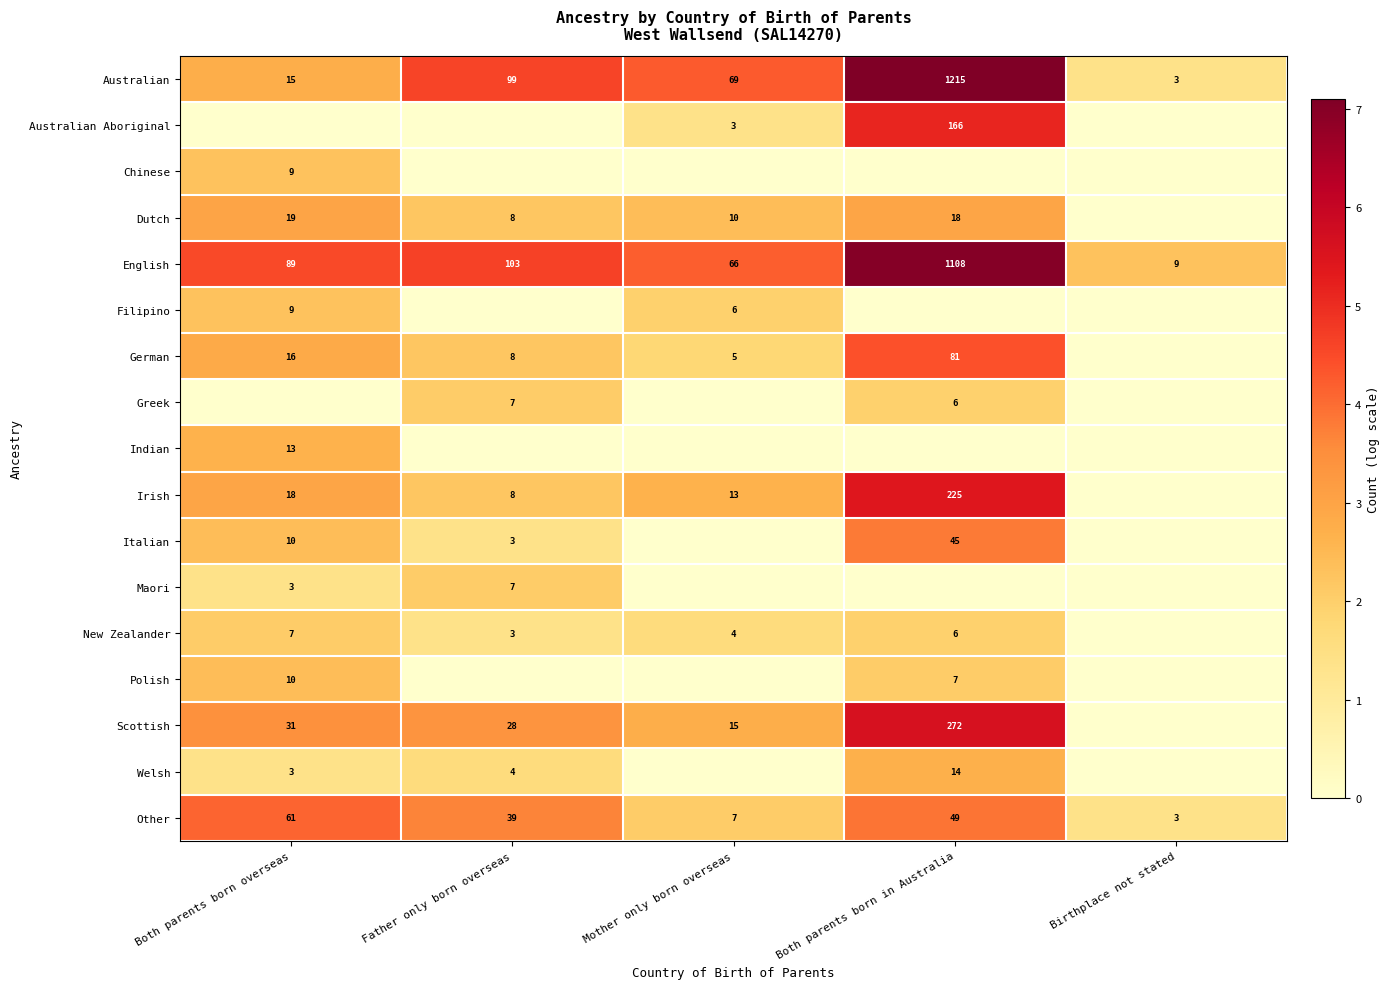

At which label does English reach its minimum?

Birthplace not stated